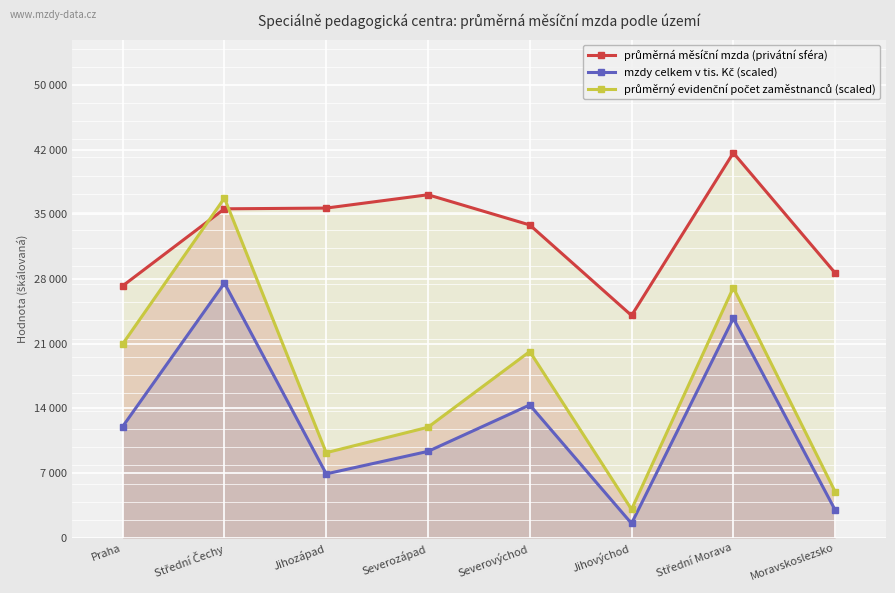

What is the difference between the maximum and minimum values in the průměrný evidenční počet zaměstnanců (scaled) series?

34358.6